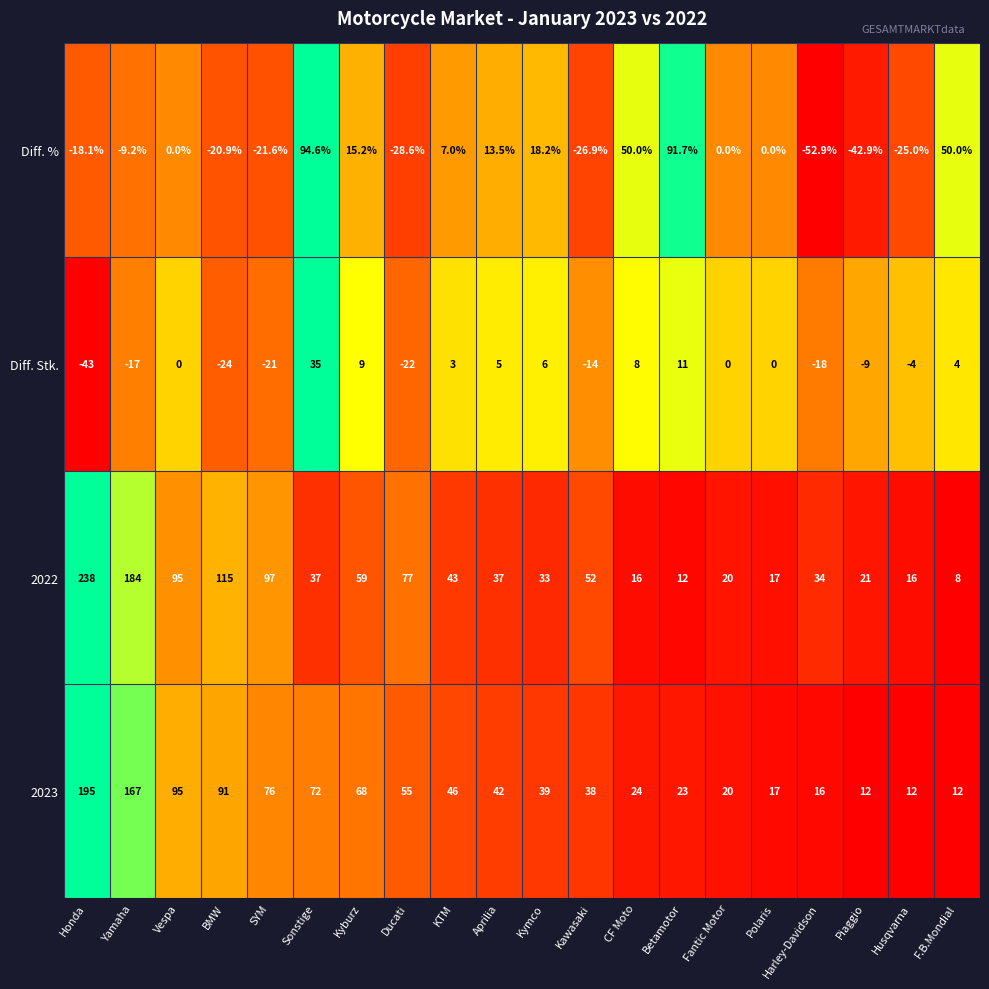

Rank the series by their maximum value, from highest to lowest.

2022, 2023, Diff. %, Diff. Stk.